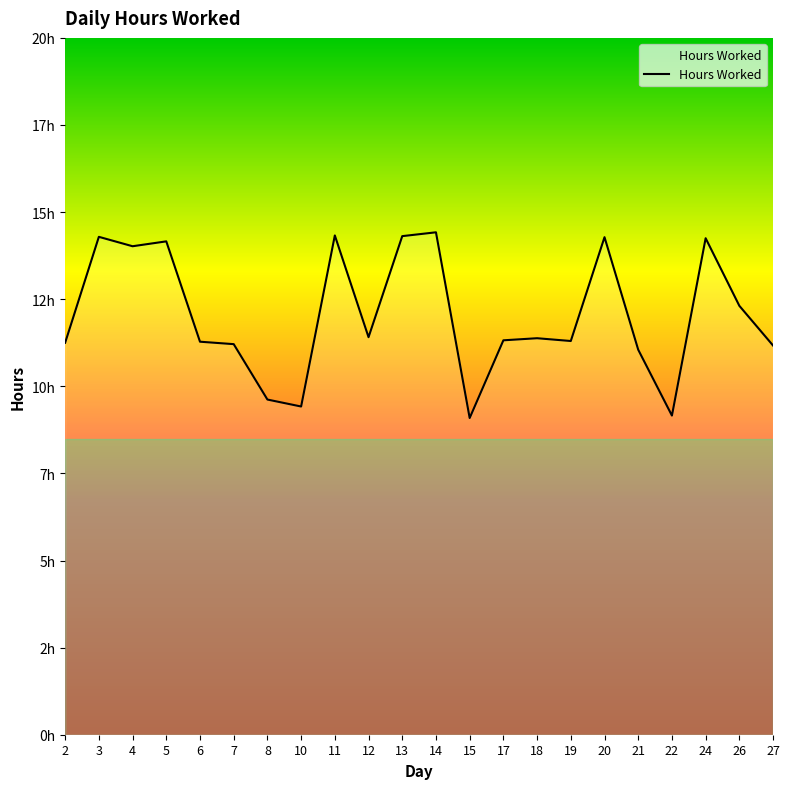

What is the difference between the maximum and minimum values?

5.3